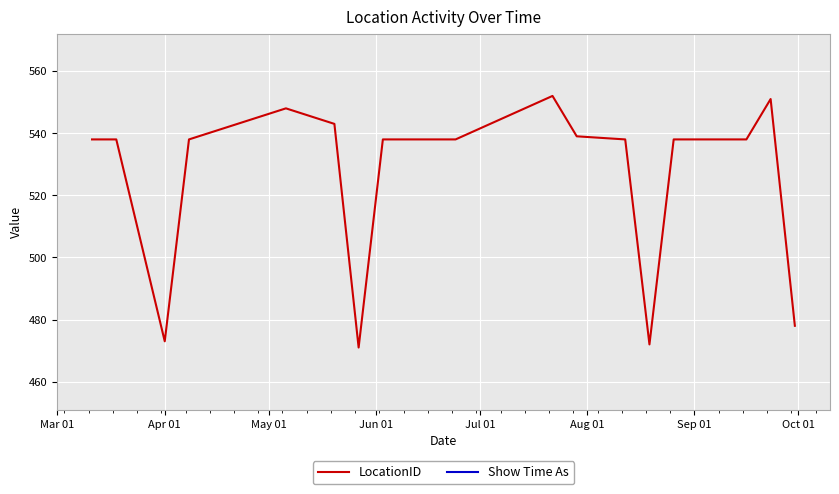

Rank the series by their average value, from highest to lowest.

Show Time As, LocationID